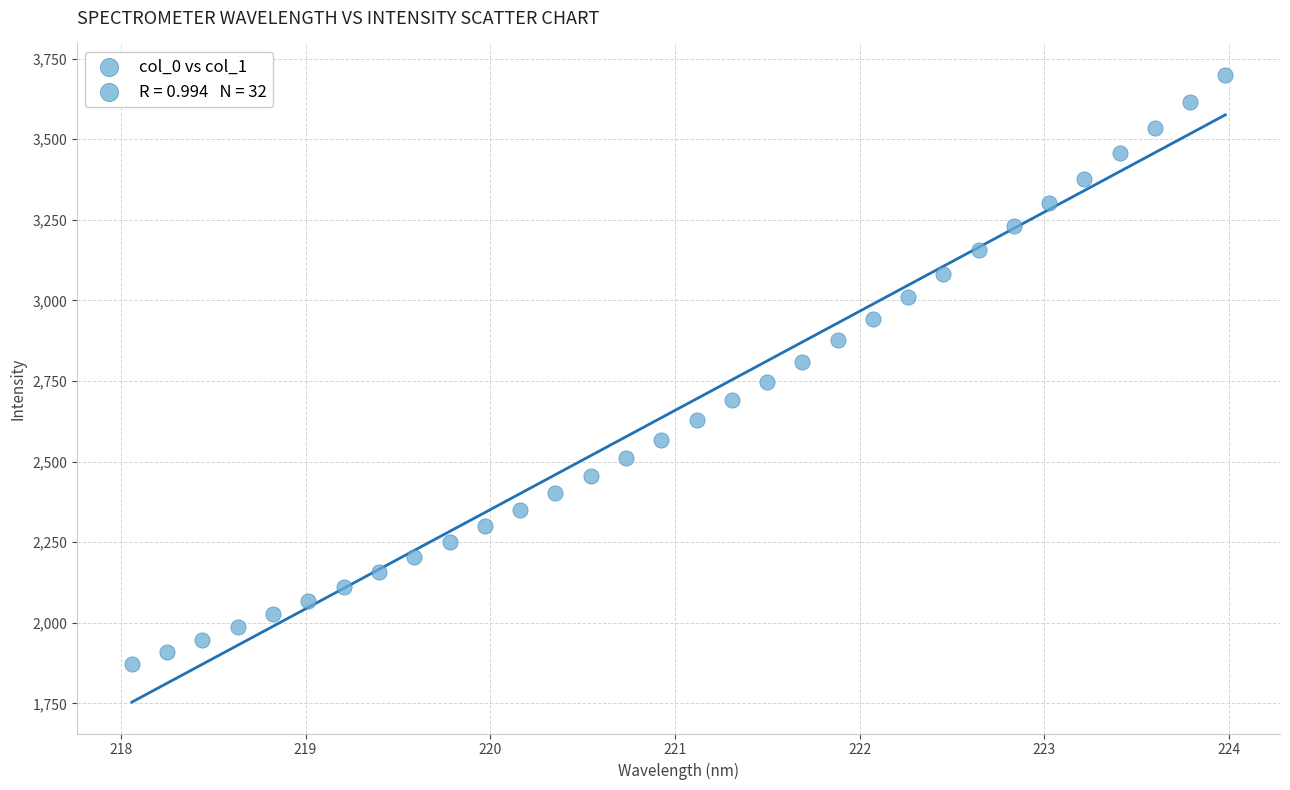

What is the range of Y values (max minus min)?

1826.9